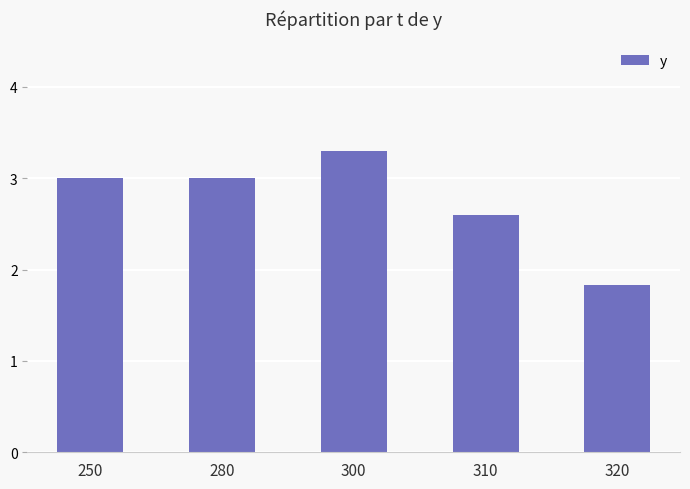

How many series are shown in this chart?

1